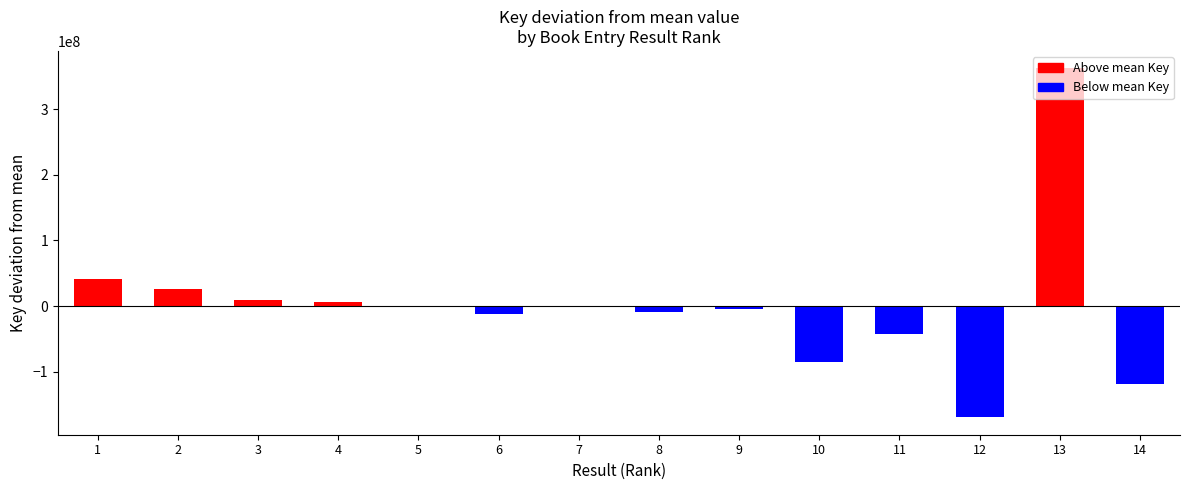

The value at 13 is 362133384.2. True or false?

True